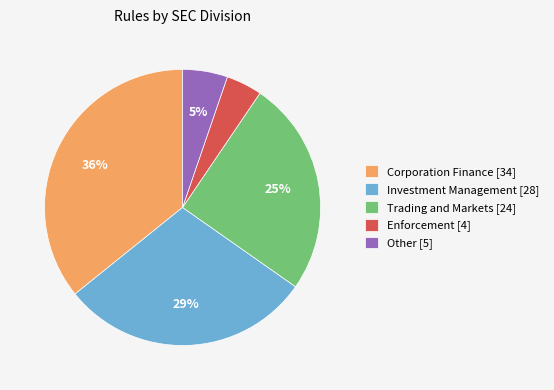

Does any single category account for the majority?

No